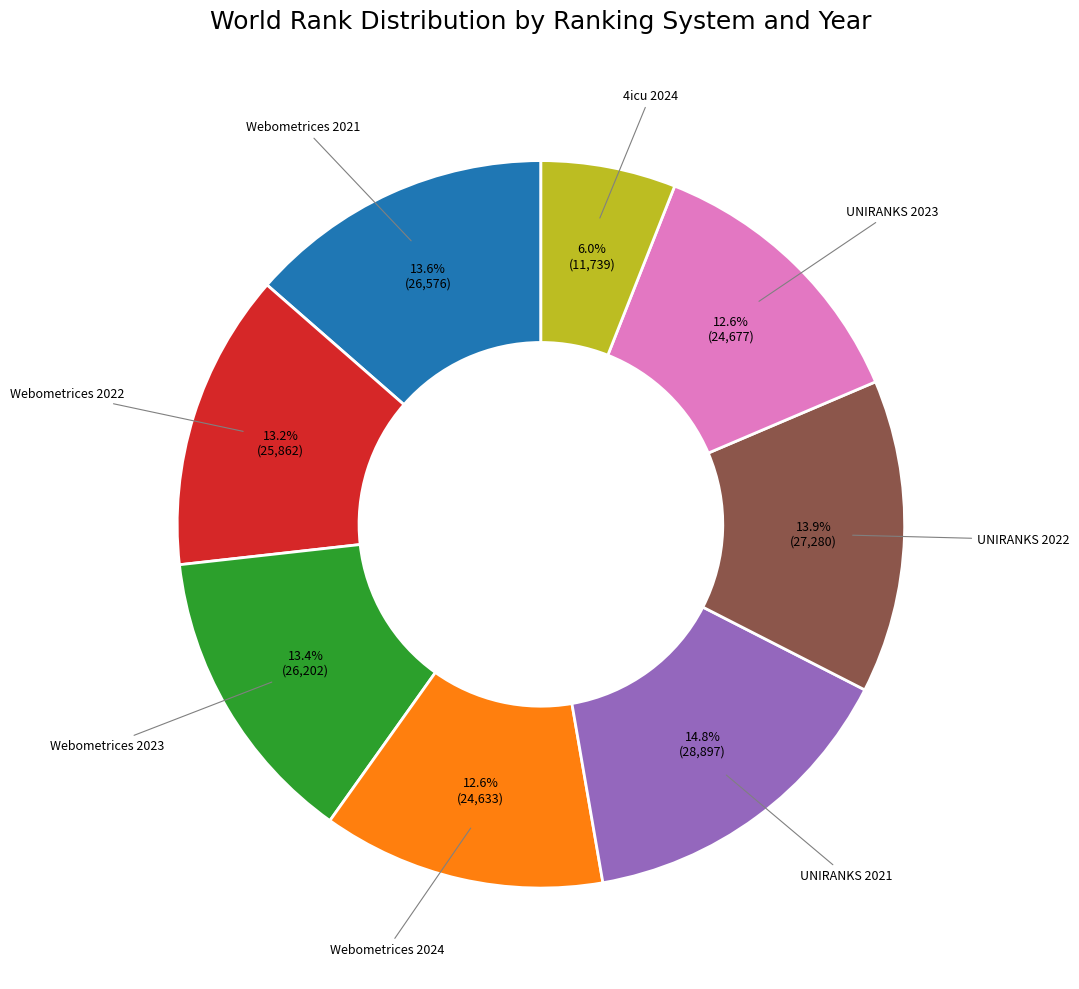

Does any single category account for the majority?

No